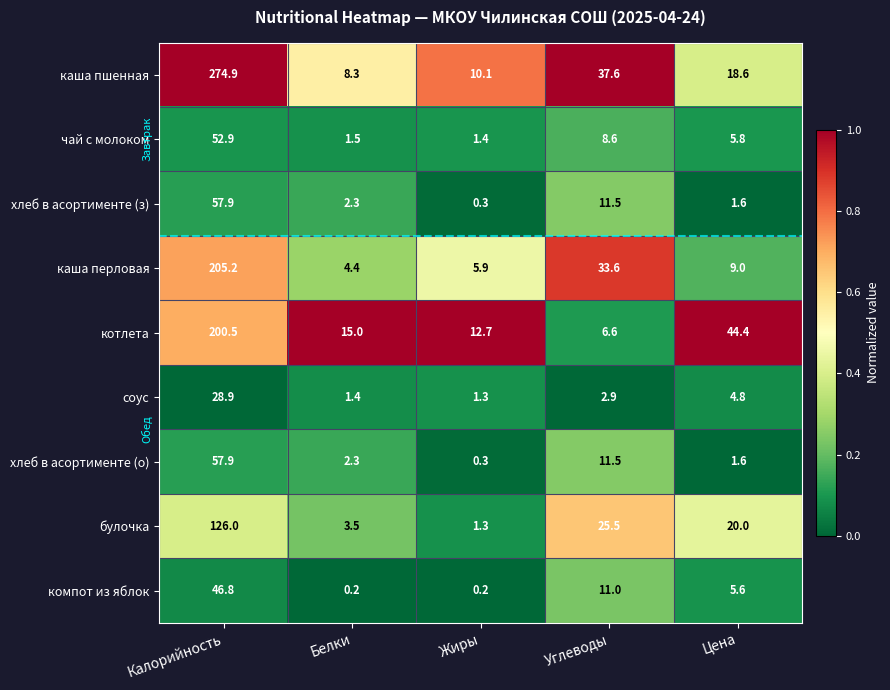

What is the approximate value of котлета at Калорийность?

200.5